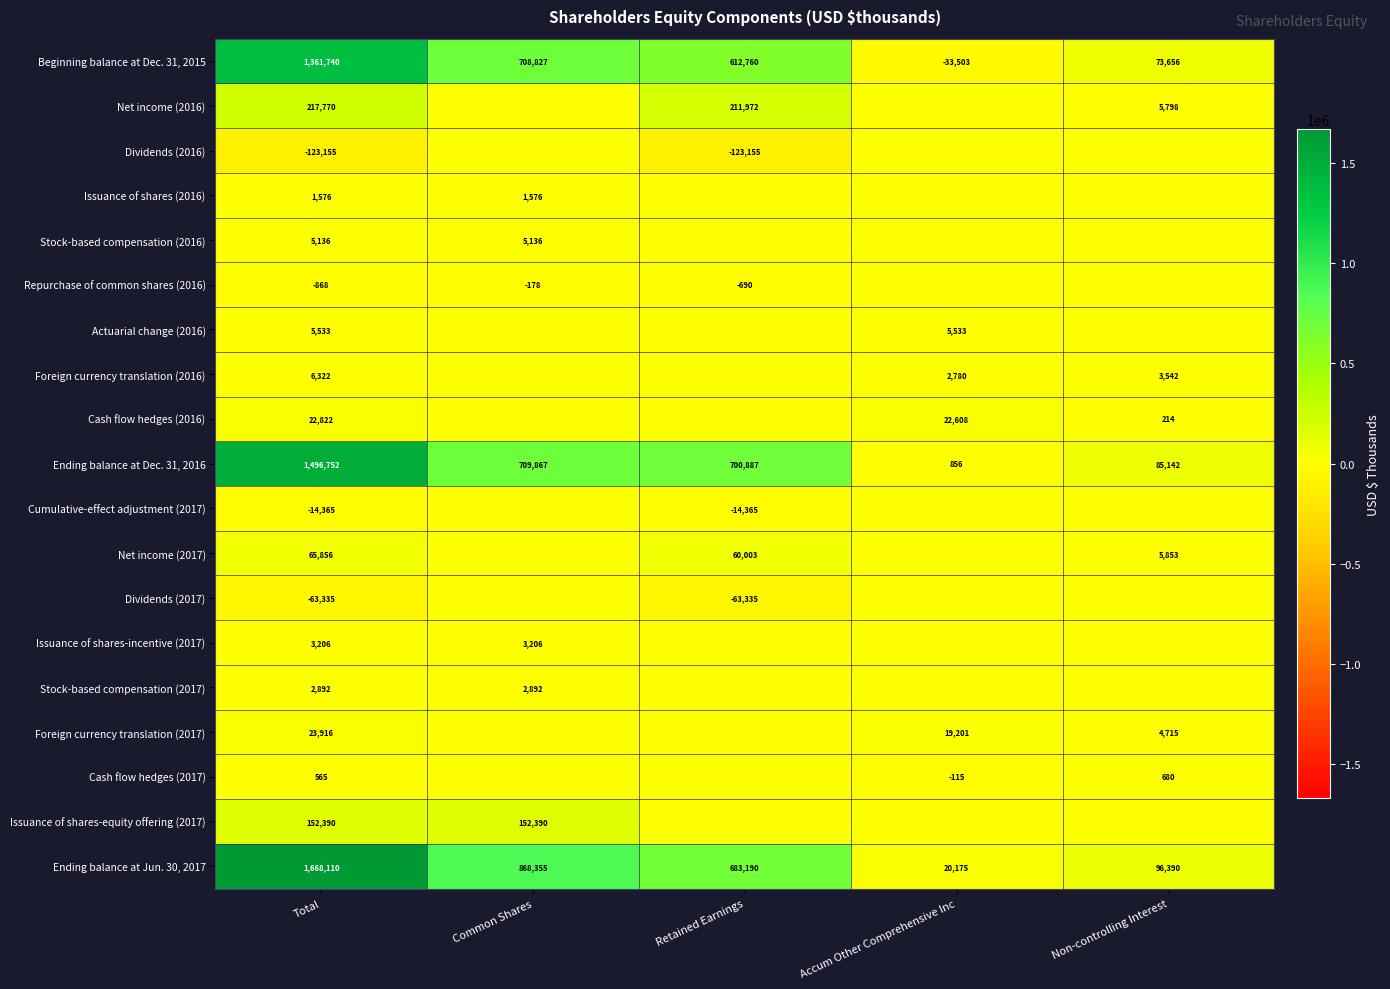

Is the value of Cash flow hedges (2016) at Accum Other Comprehensive Inc greater than the value of Dividends (2017) at Total?

Yes